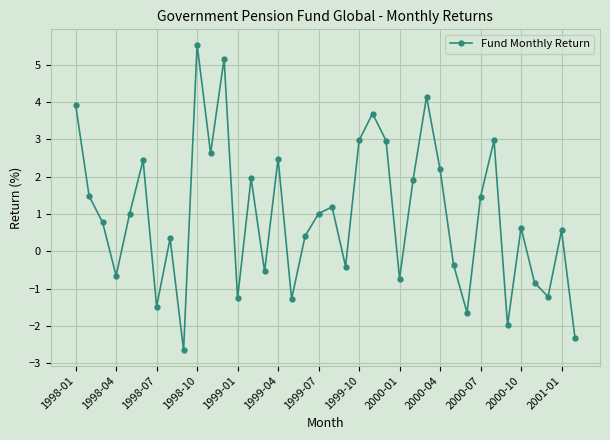

How many interior local valleys (lower than both neighbors) does the data have?

12